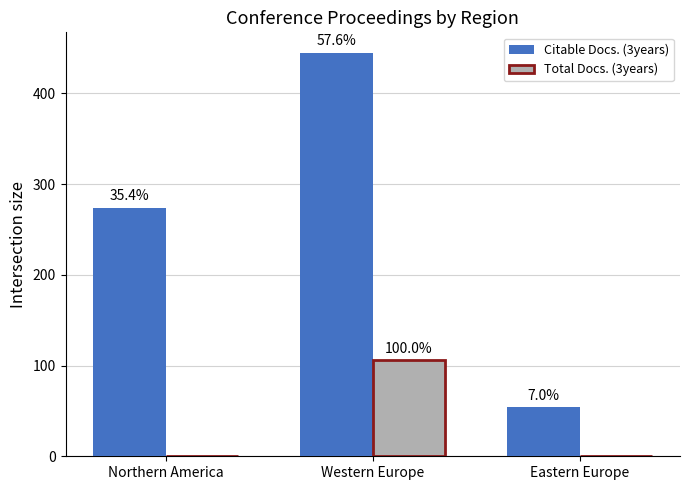

Are the bars grouped side by side (vs. stacked)?

Yes